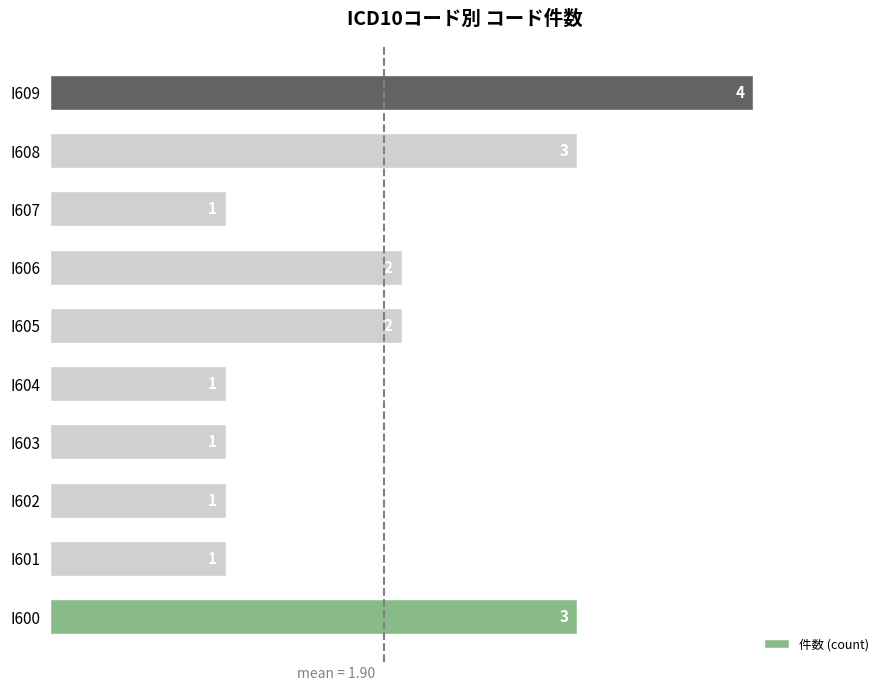

The chart shows a value of 0 at I602. True or false?

False